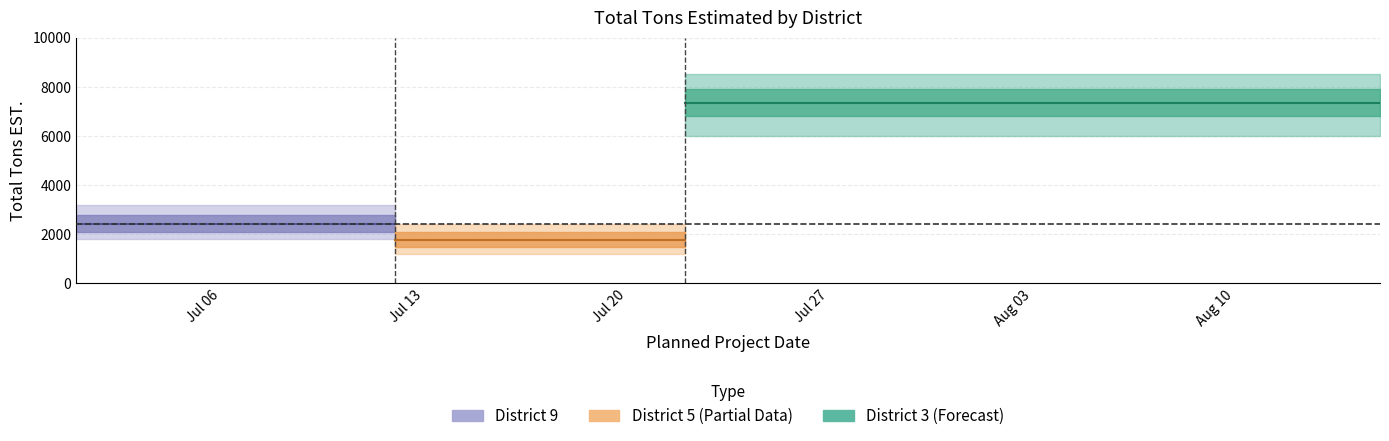

How many series are shown in this chart?

3